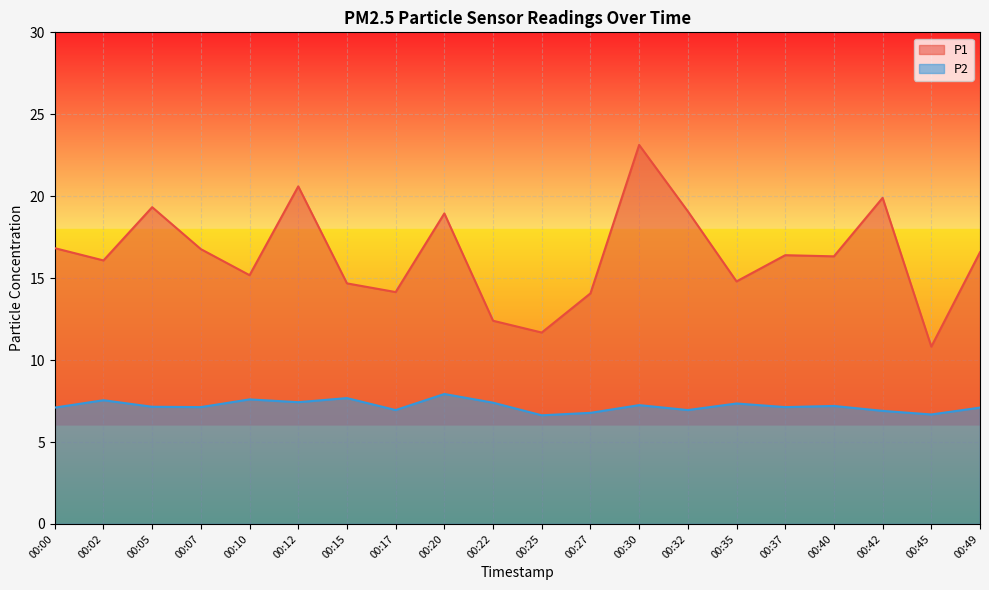

How many data points in P1 are less than 16?

8